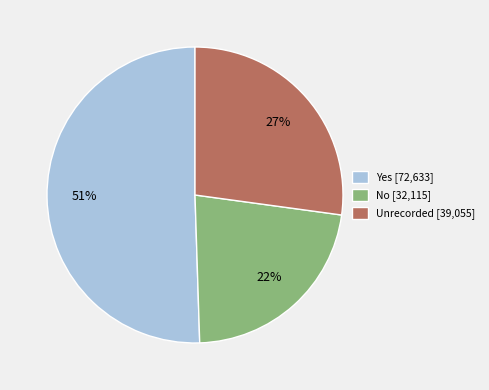

Does any single category account for the majority?

Yes